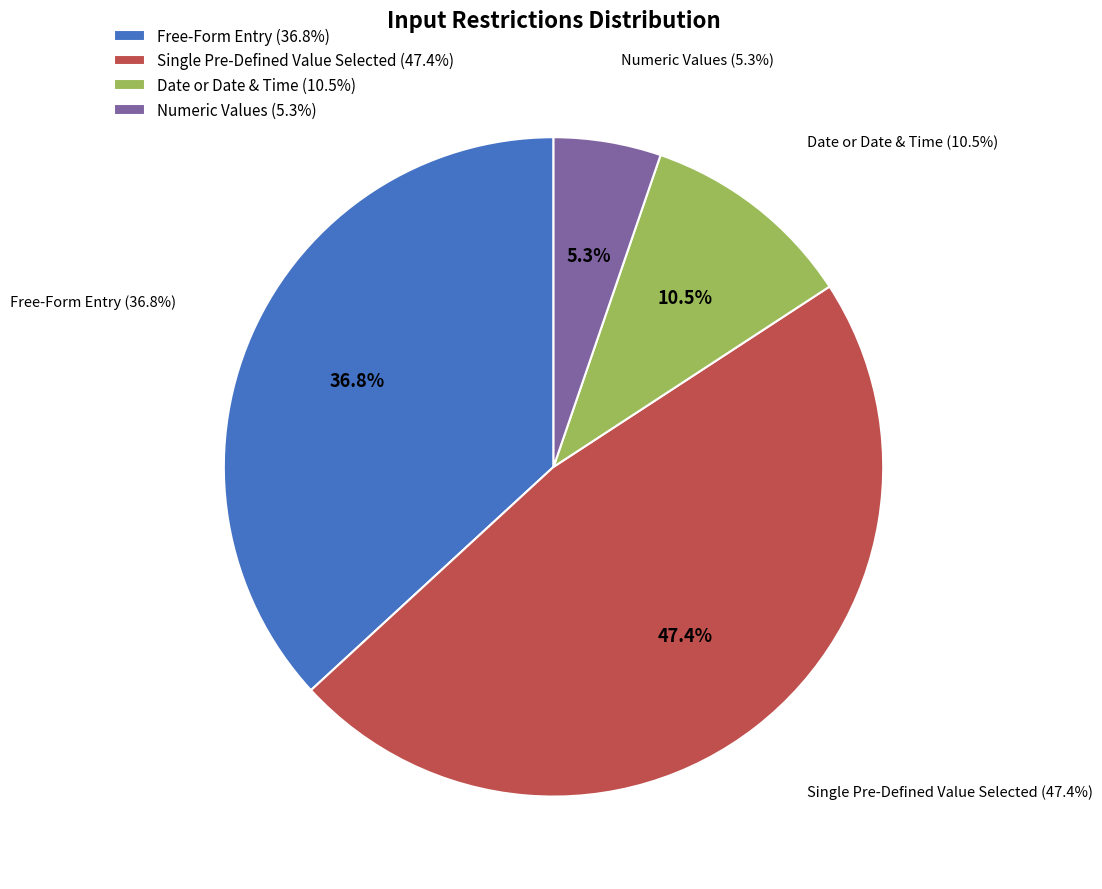

How many segments does this pie chart have?

4